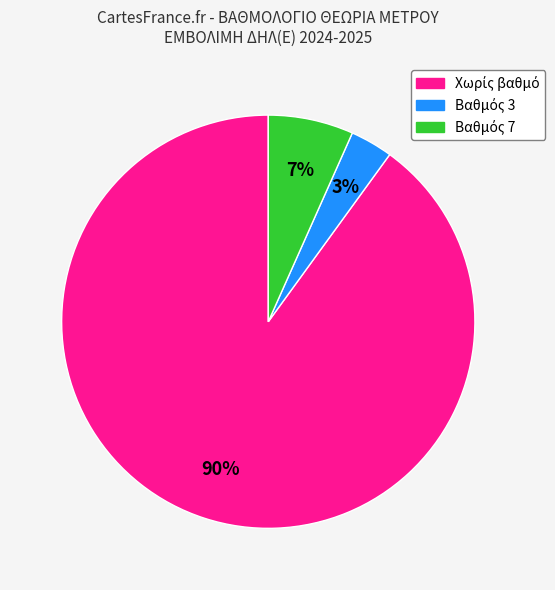

To the nearest percent, what is the average slice percentage?

33%